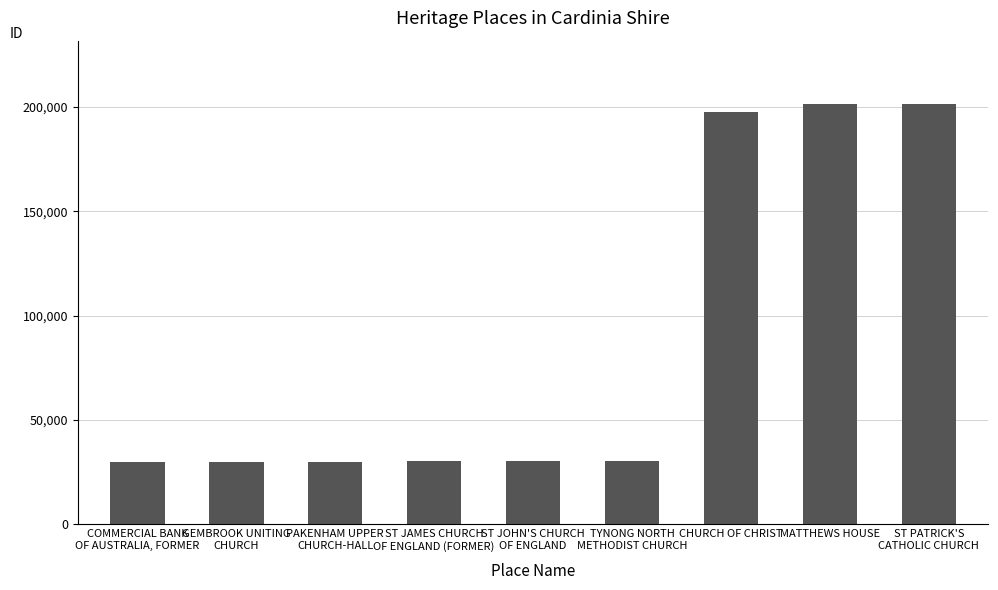

What value does the data have at ST JAMES CHURCH
OF ENGLAND (FORMER), to the nearest 100?

30100